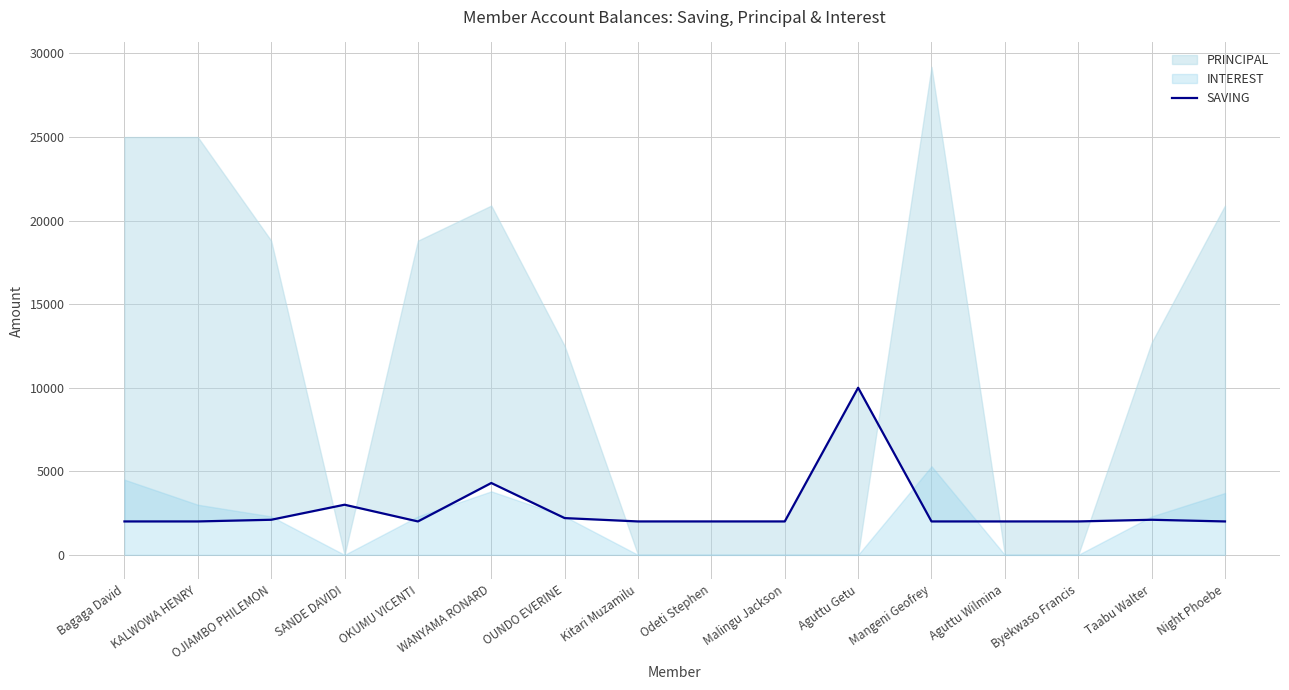

How many interior local peaks (higher than both neighbors) does the data have?

4